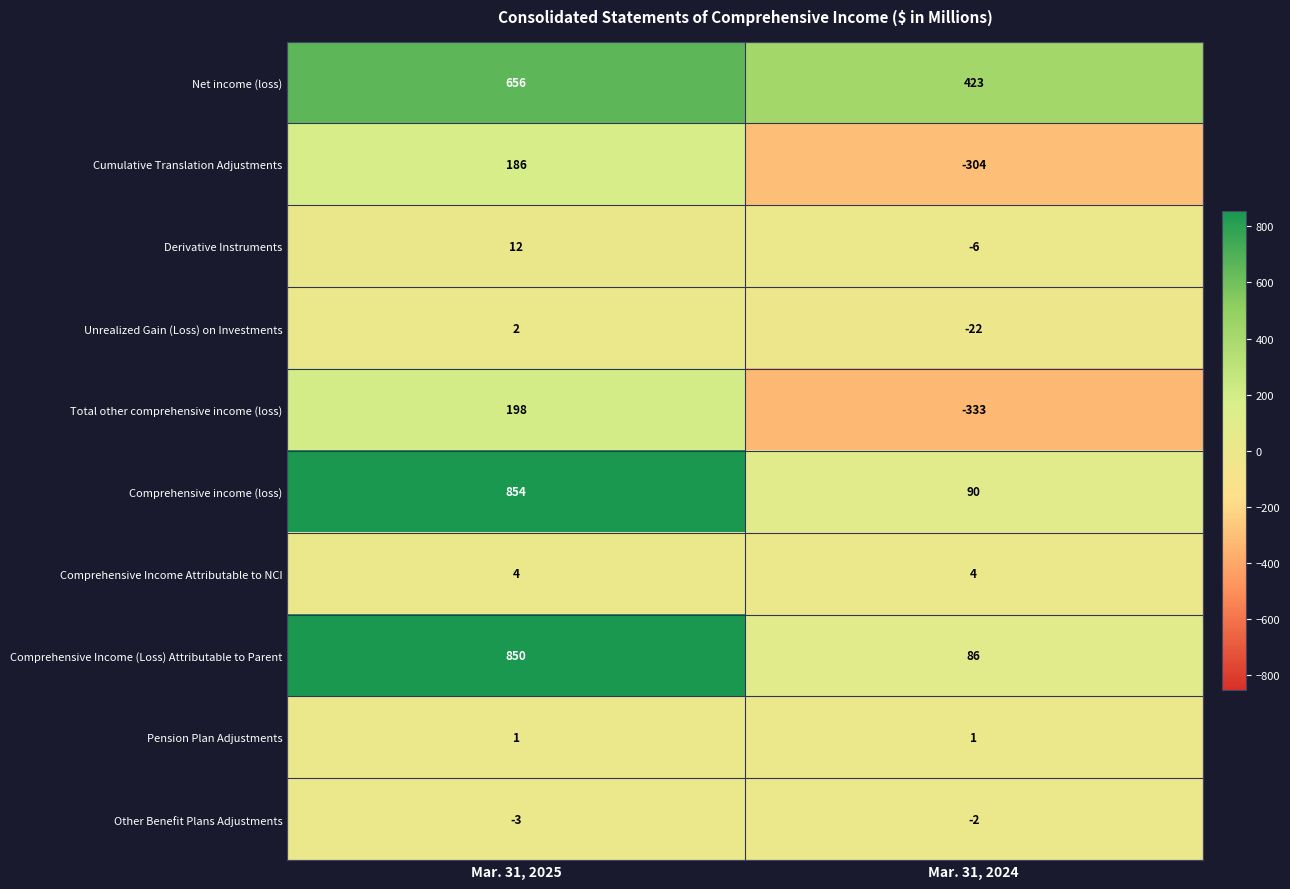

The Comprehensive Income Attributable to NCI series shows 6 at Mar. 31, 2025. True or false?

False